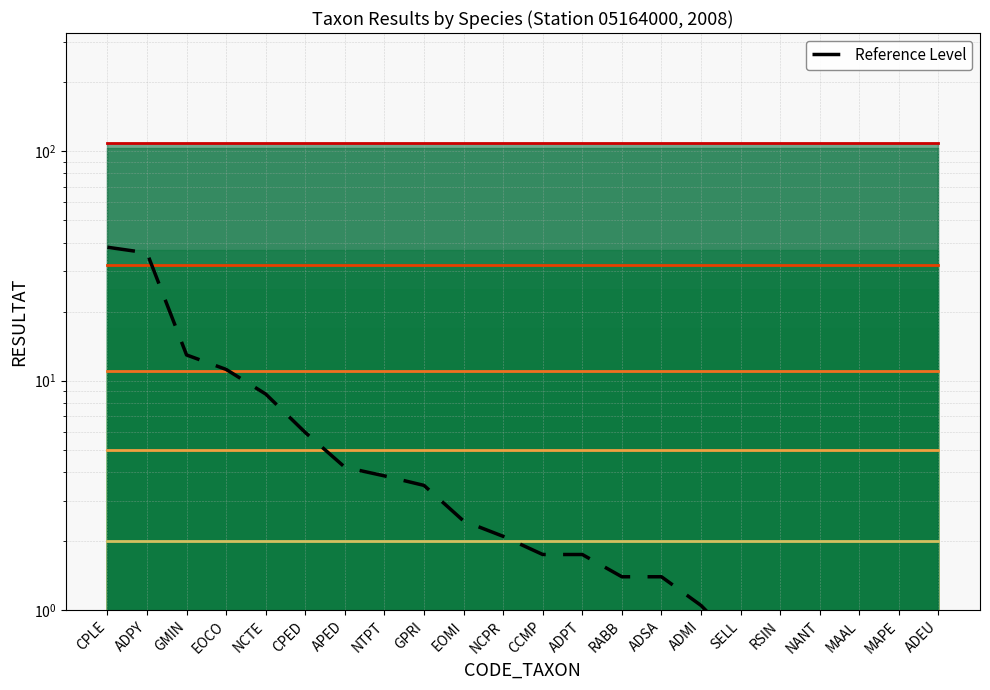

Reading left to right, transcribe all the data shown in this chart.

CPLE=38.1	ADPY=36.0	GMIN=12.9	EOCO=11.2	NCTE=8.8	CPED=5.9	APED=4.2	NTPT=3.8	GPRI=3.5	EOMI=2.4	NCPR=2.1	CCMP=1.8	ADPT=1.8	RABB=1.4	ADSA=1.4	ADMI=1.0	SELL=0.7	RSIN=0.7	NANT=0.7	MAAL=0.7	MAPE=0.3	ADEU=0.3